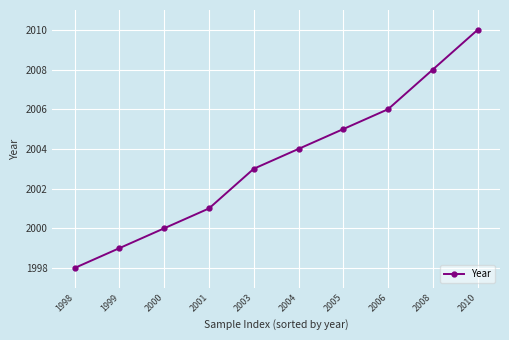

Between 2008 and 2001, which is larger?

2008